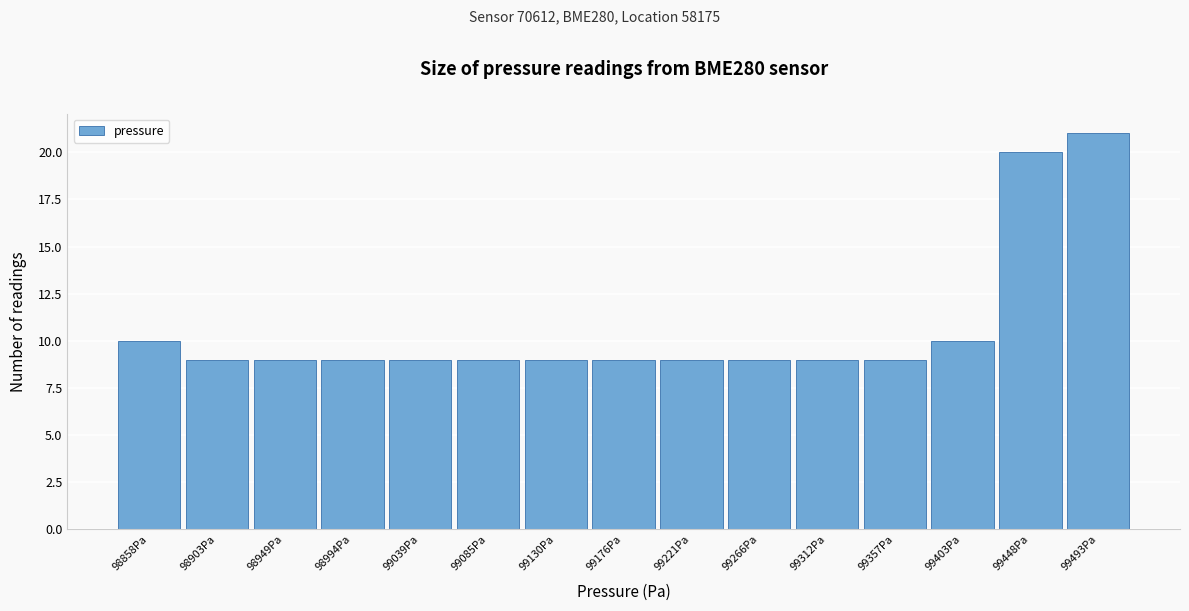

Over which range of the x-axis is the bar tallest?

99470 to 99515